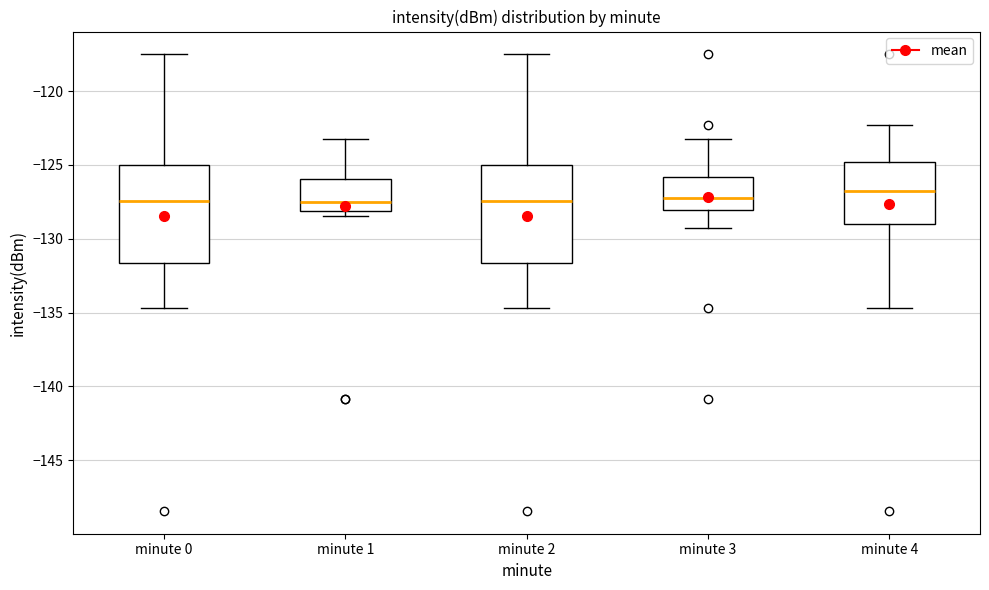

Reading left to right, read every box against the y-axis: the position of its median line, the range the box covers, and the ends of its whiskers. The values are not printed on the chart, so give them approximately, as read against the axis.

minute 0: median -127.5, box -131.5 to -125.0, whiskers -134.5 to -117.5
minute 1: median -127.5, box -128.0 to -126.0, whiskers -128.5 to -123.5
minute 2: median -127.5, box -131.5 to -125.0, whiskers -134.5 to -117.5
minute 3: median -127.5, box -128.0 to -126.0, whiskers -129.5 to -123.5
minute 4: median -127.0, box -129.0 to -125.0, whiskers -134.5 to -122.5